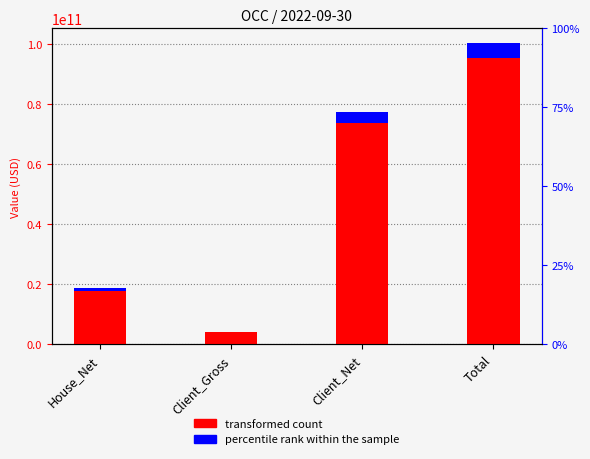

The value of transformed count at Client_Gross is 4168918686.0. True or false?

True